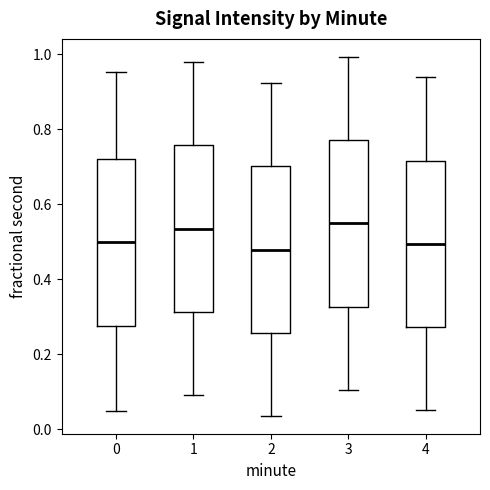

Where does the lower whisker of the box at x = 1 end on the y-axis? The values are not printed on the chart, so give them approximately, as read against the axis.

0.10